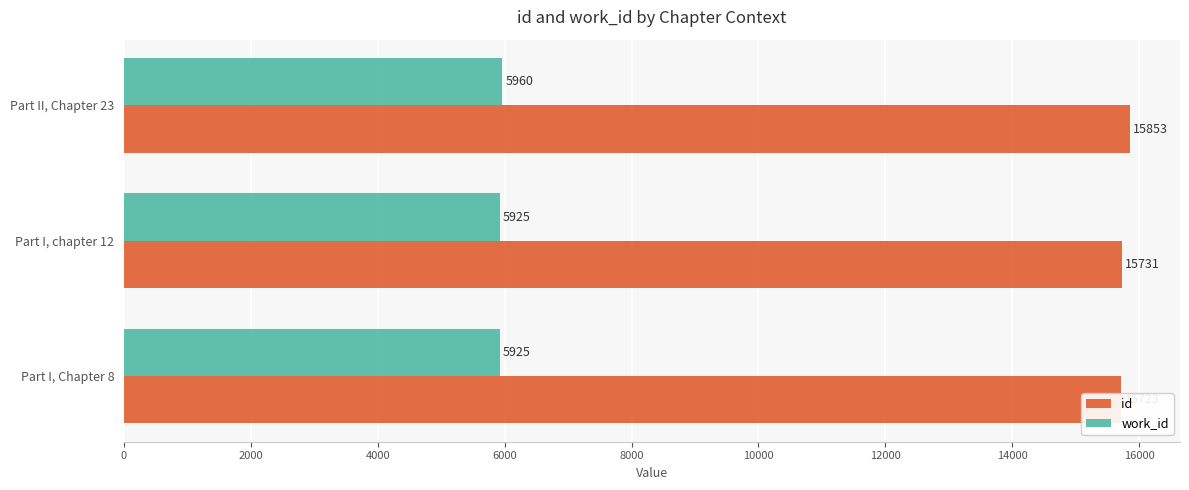

Is it true that id equals 10158 at Part II, Chapter 23?

False